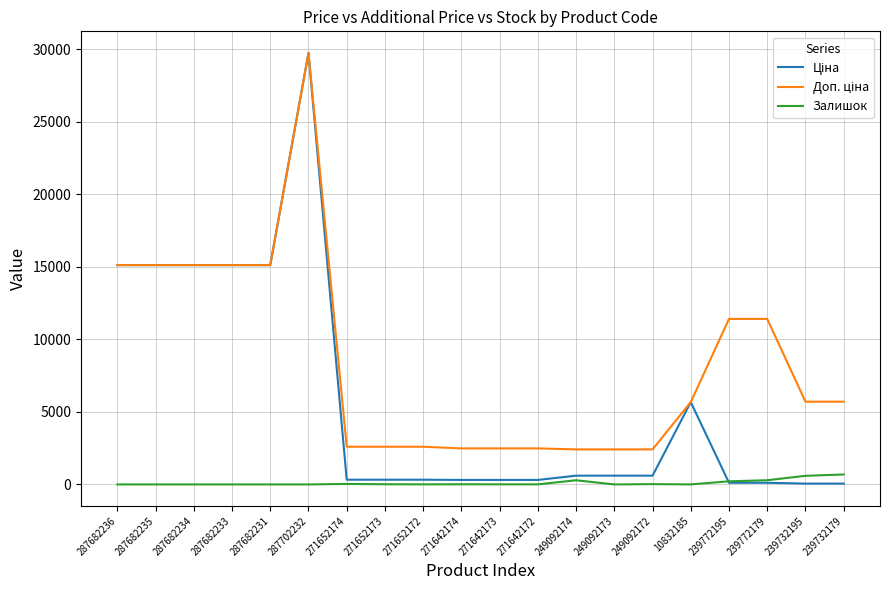

True or false: Залишок has a value of 0.0 at 287682235.

True